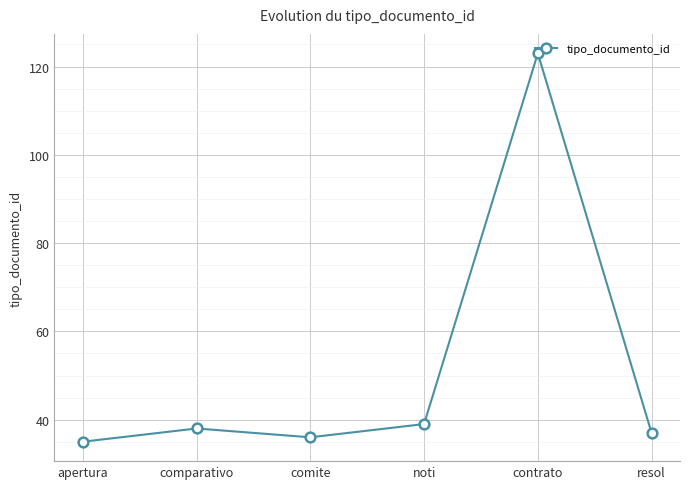

What is the minimum value shown in the chart?

35